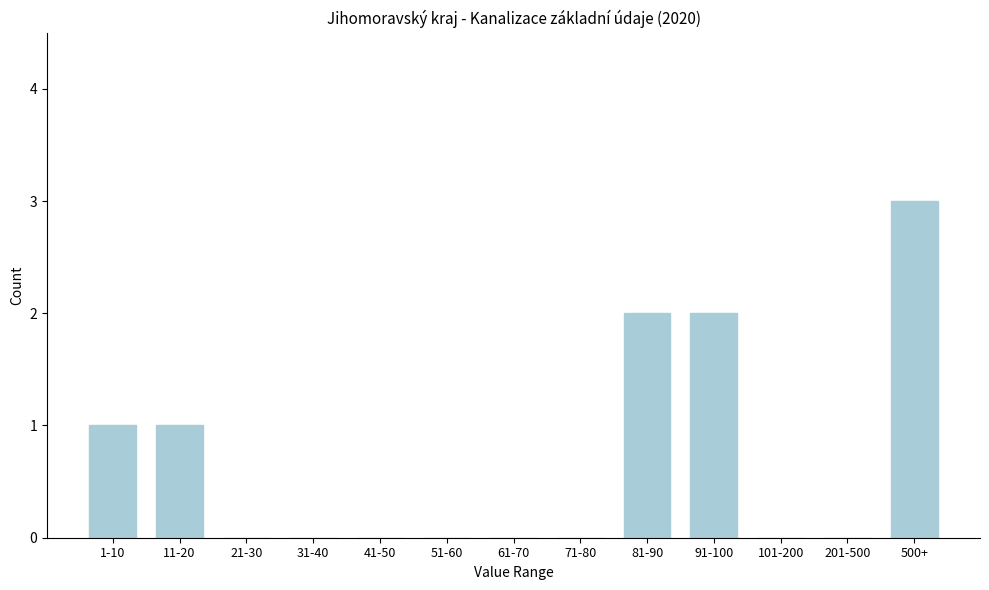

Reading left to right, transcribe all the data shown in this chart.

1-10=1	11-20=1	21-30=0	31-40=0	41-50=0	51-60=0	61-70=0	71-80=0	81-90=2	91-100=2	101-200=0	201-500=0	500+=3